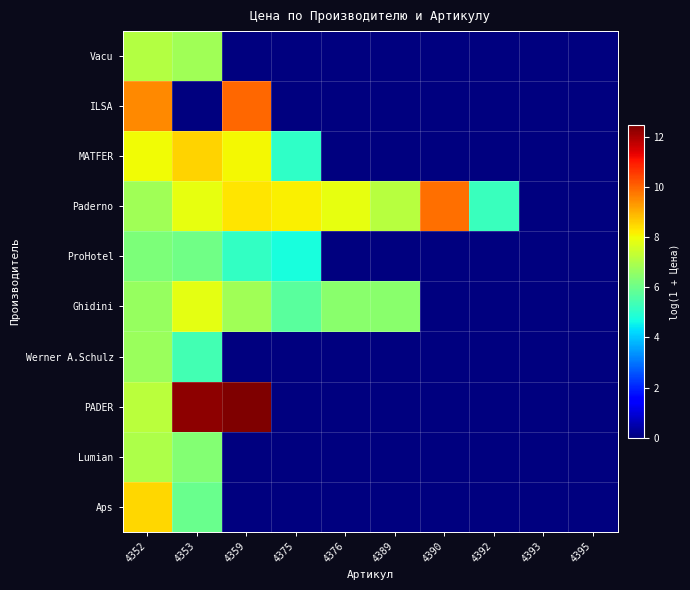

Between 4353 and 4390, which series saw the biggest shift?

PADER